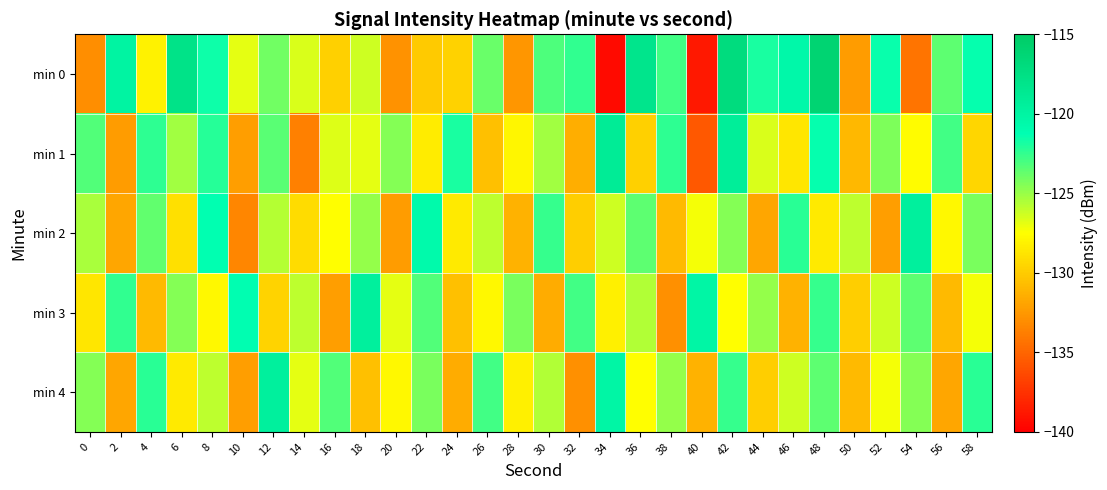

Which category has the highest value across all series?

48